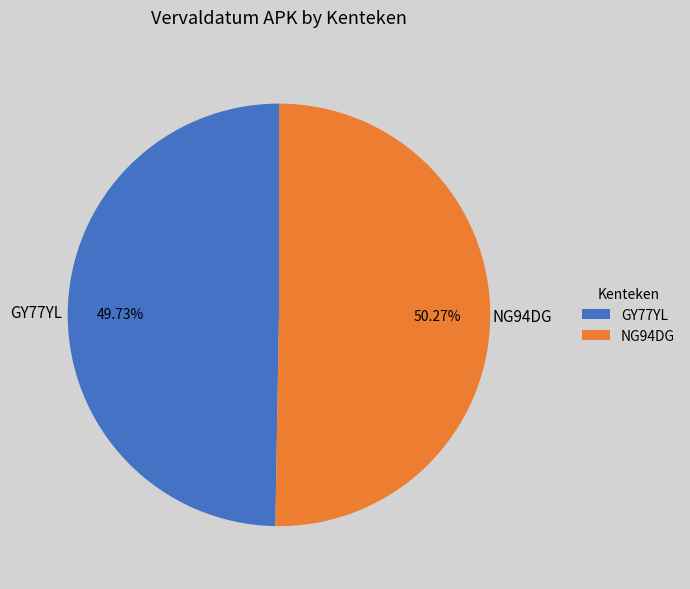

Is it true that GY77YL is 44% of the pie?

False